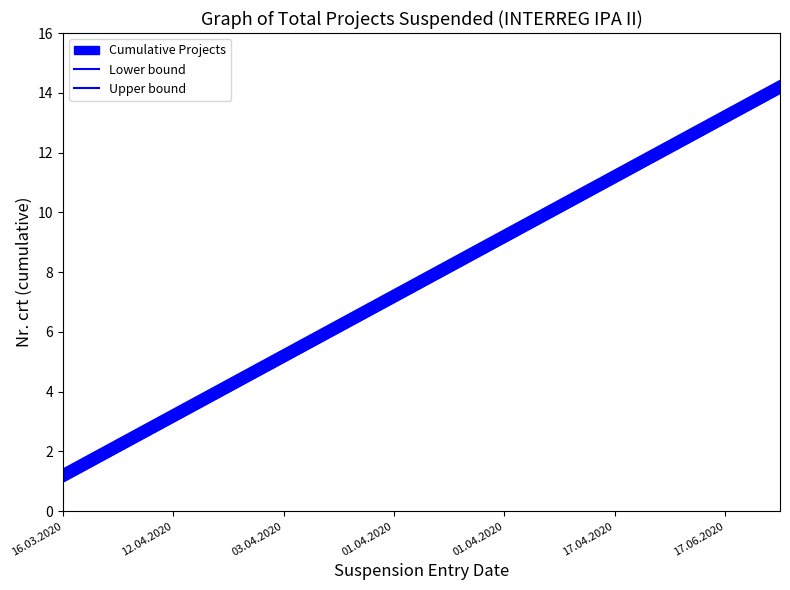

True or false: Upper bound has a value of 5.4 at 03.04.2020.

True